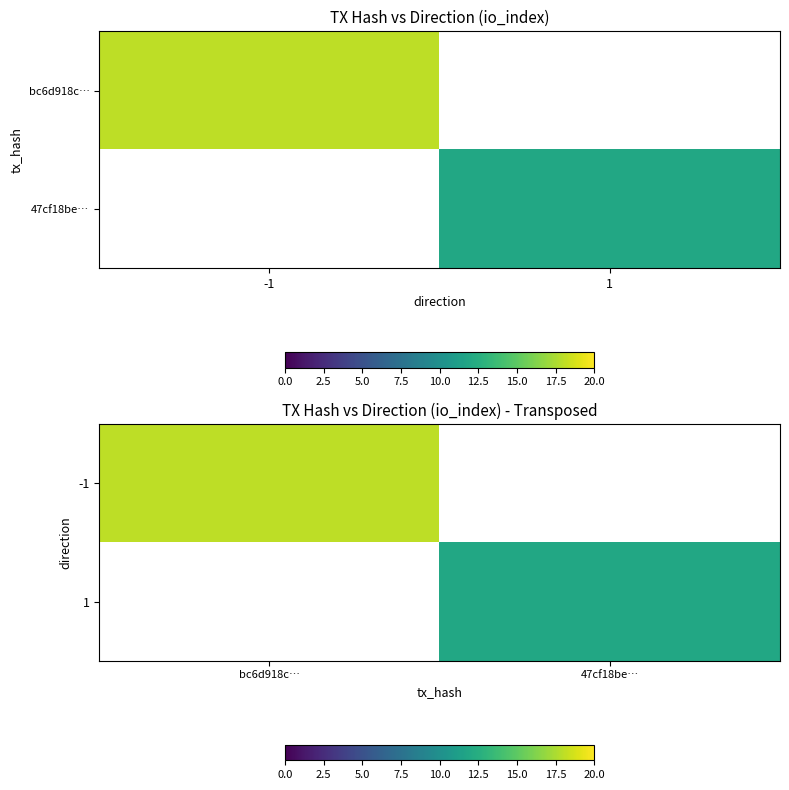

List the series in order of their peak value, lowest first.

-1, 1